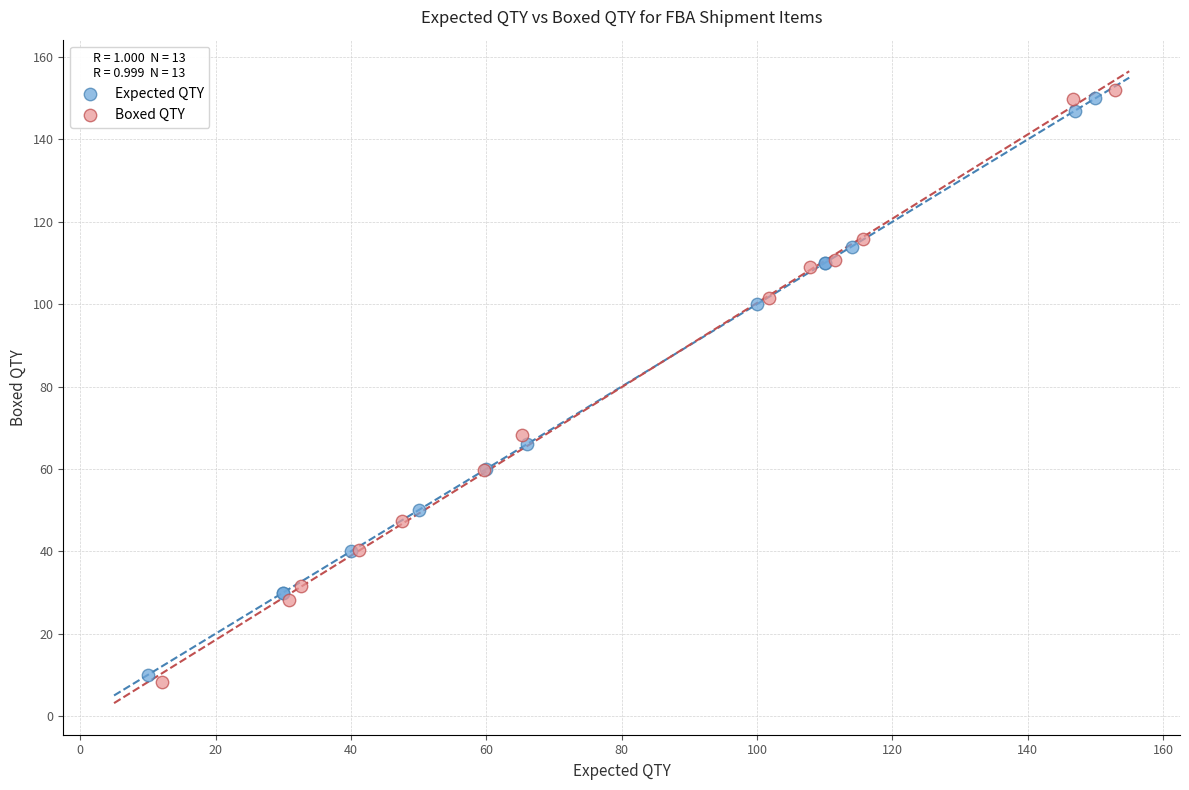

Which series contains the highest Y value?

Boxed QTY